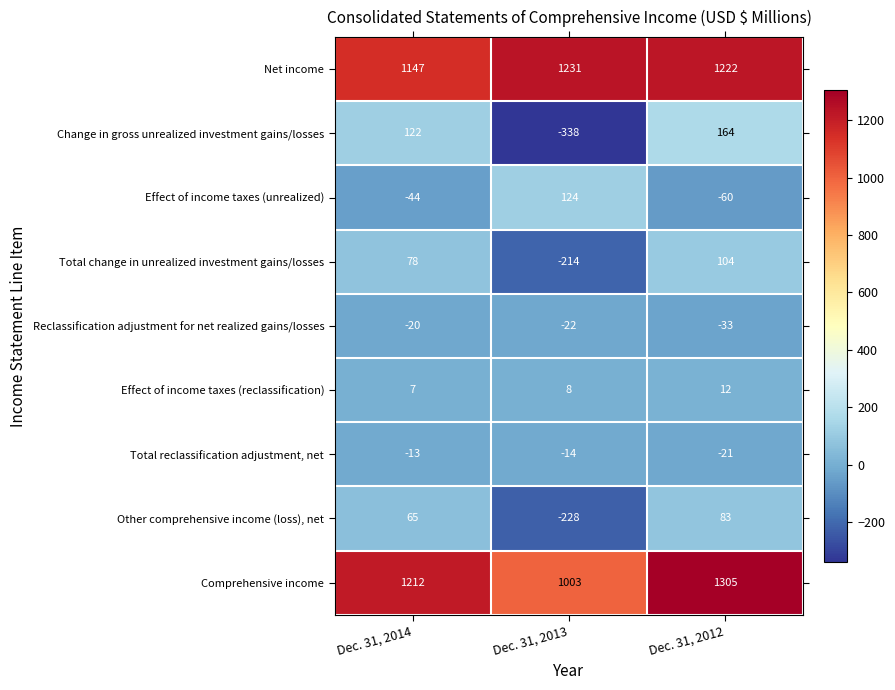

Count the number of categories in the chart.

3